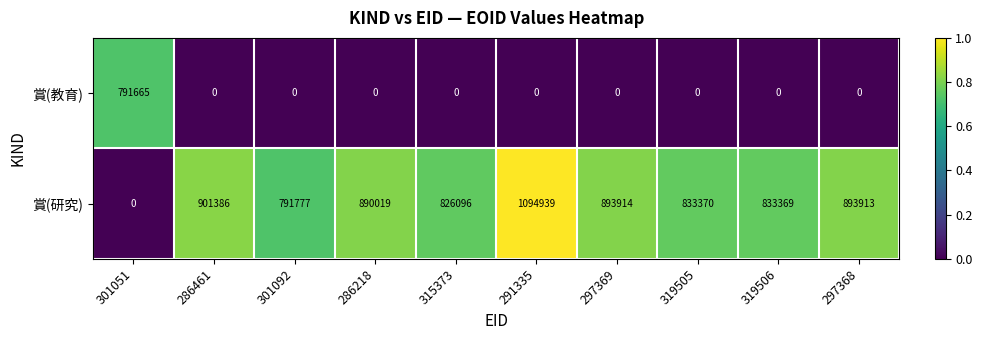

Is it true that 賞(教育) equals 0 at 319506?

True